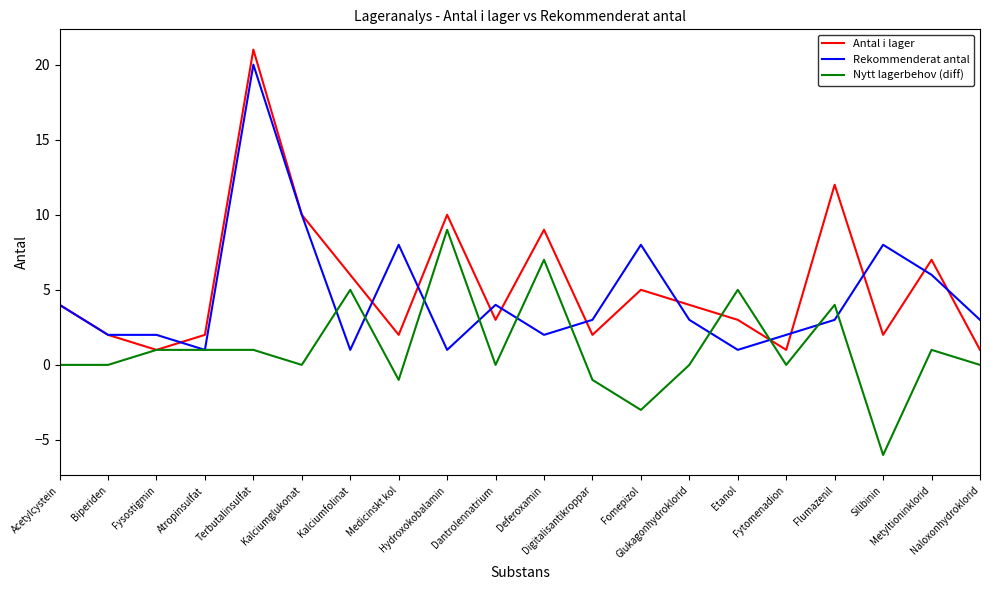

The value of Rekommenderat antal at Flumazenil is 4. True or false?

False